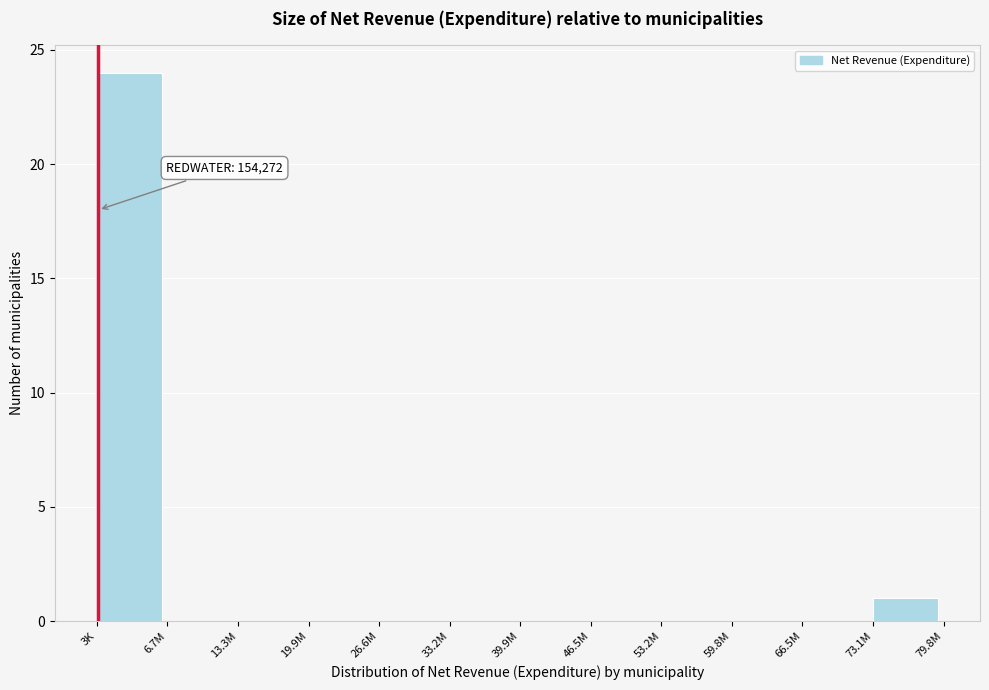

Reading left to right, extract all data points from this chart.

3K=24	6.7M=0	13.3M=0	19.9M=0	26.6M=0	33.2M=0	39.9M=0	46.5M=0	53.2M=0	59.8M=0	66.5M=0	73.1M=1